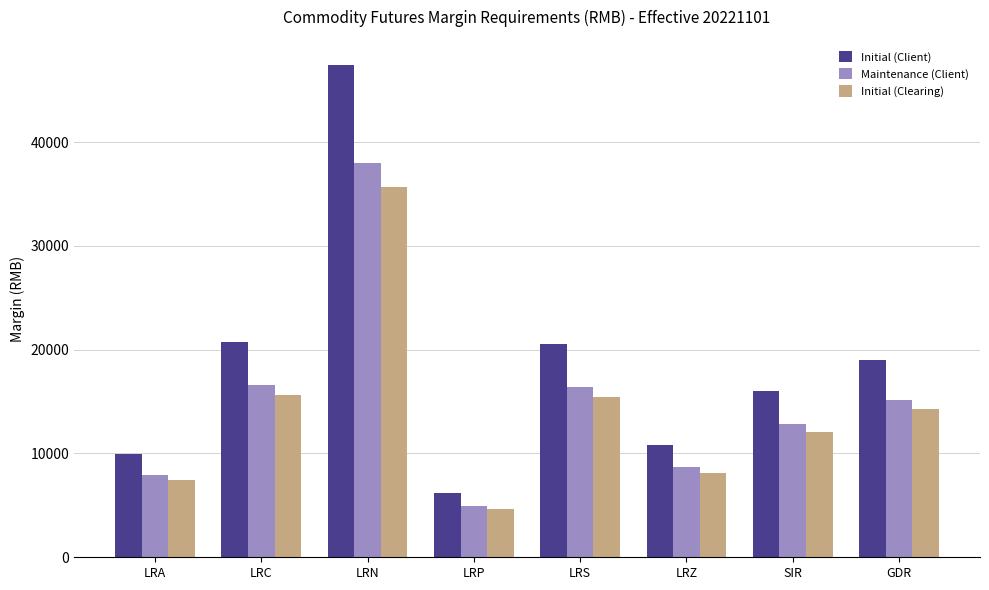

What is the maximum value shown in the chart?

47481